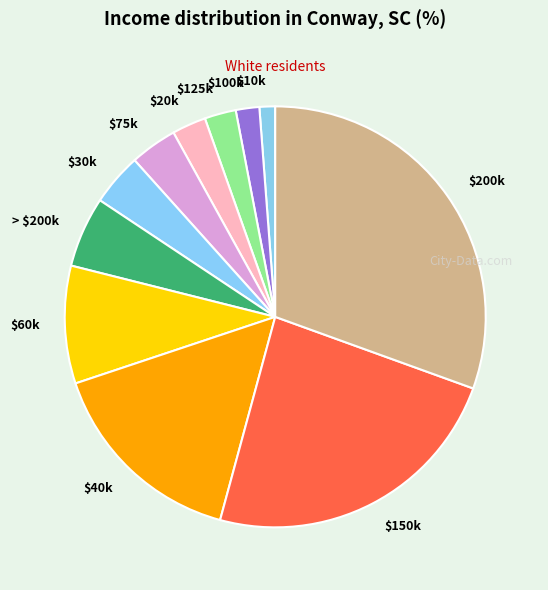

Is there any slice that represents more than half of the pie?

No